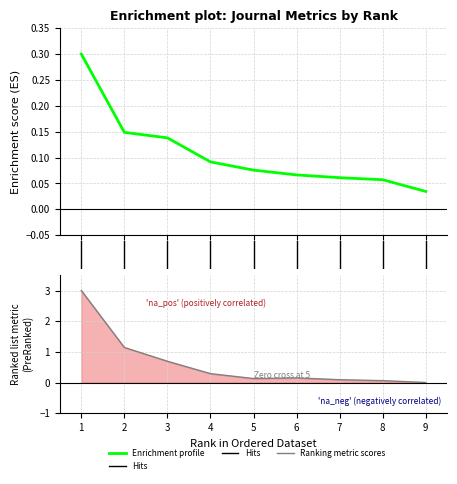

At which category is the sum across all series the highest?

1